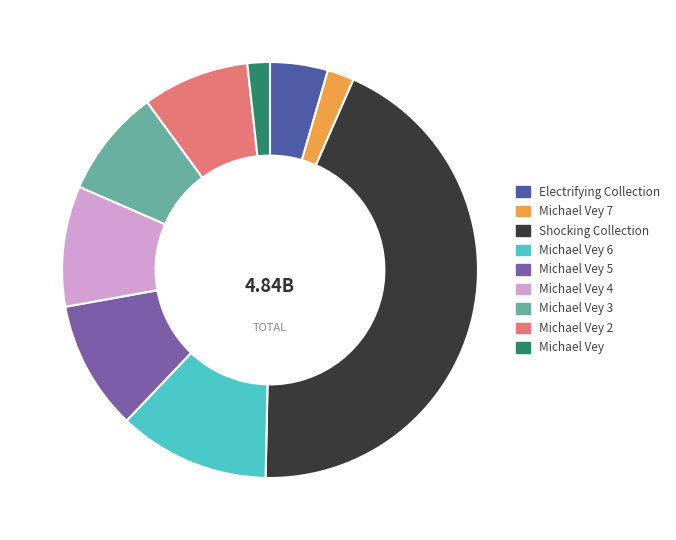

Does any single category account for the majority?

No